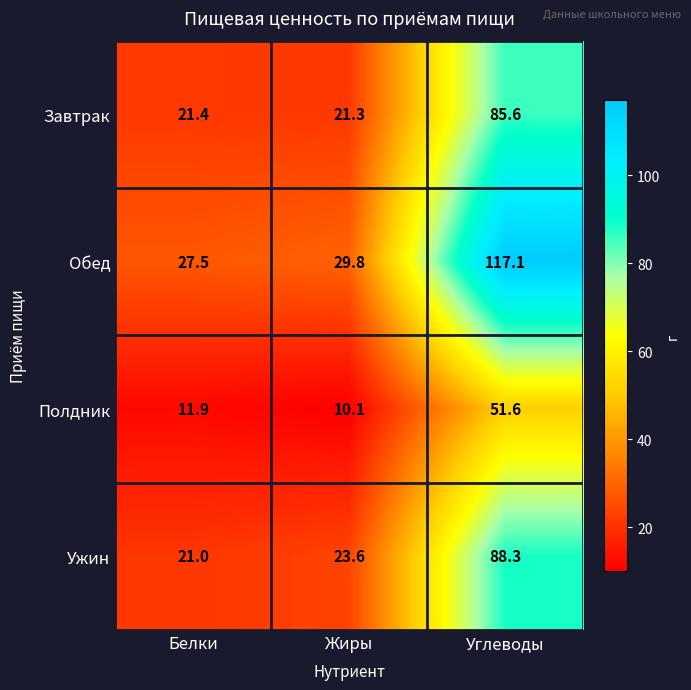

What is the spread (max minus min) of values at Углеводы?

65.5